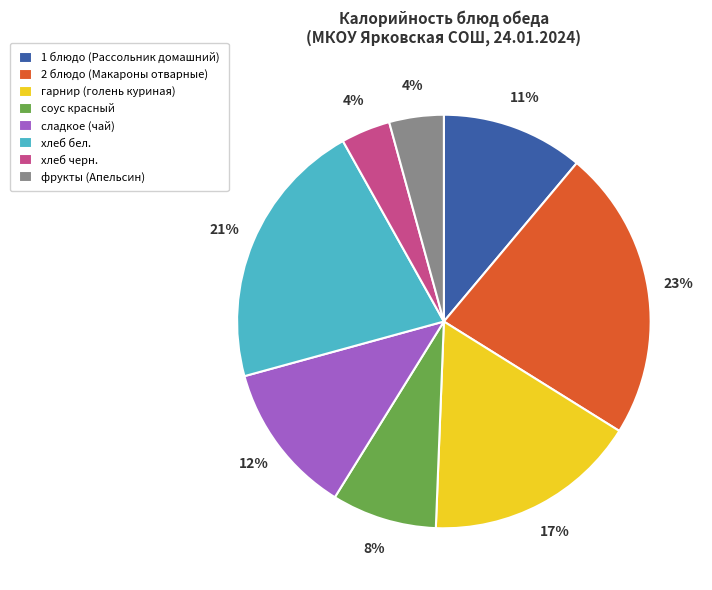

Which has a higher value, хлеб бел. or 1 блюдо (Рассольник домашний)?

хлеб бел.